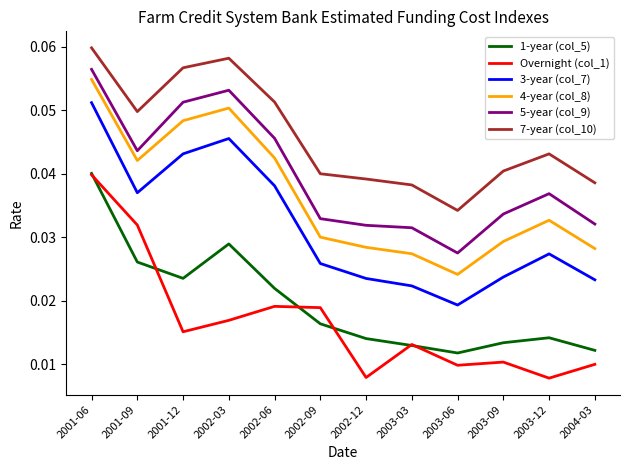

What are all the series names shown in the legend?

1-year (col_5), Overnight (col_1), 3-year (col_7), 4-year (col_8), 5-year (col_9), 7-year (col_10)